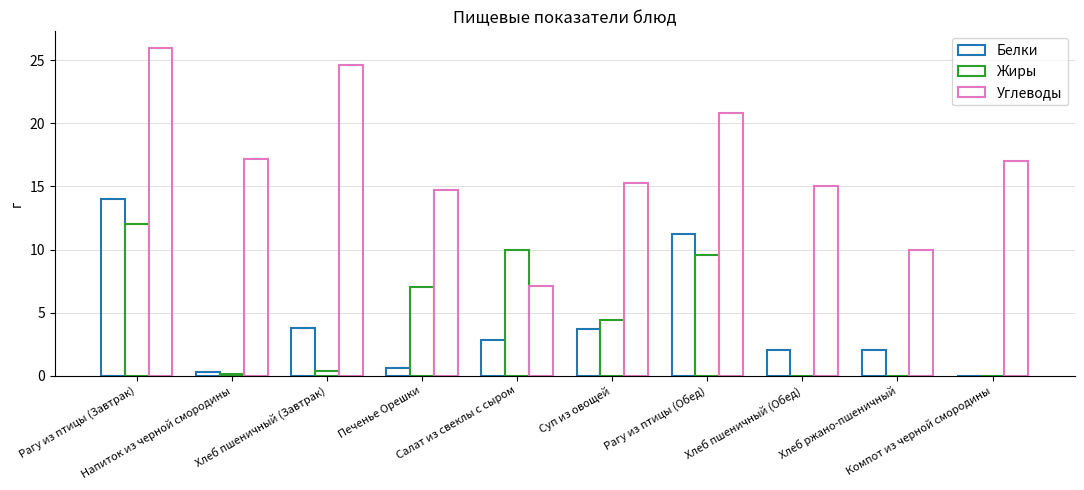

At which category is the sum across all series the highest?

Рагу из птицы (Завтрак)